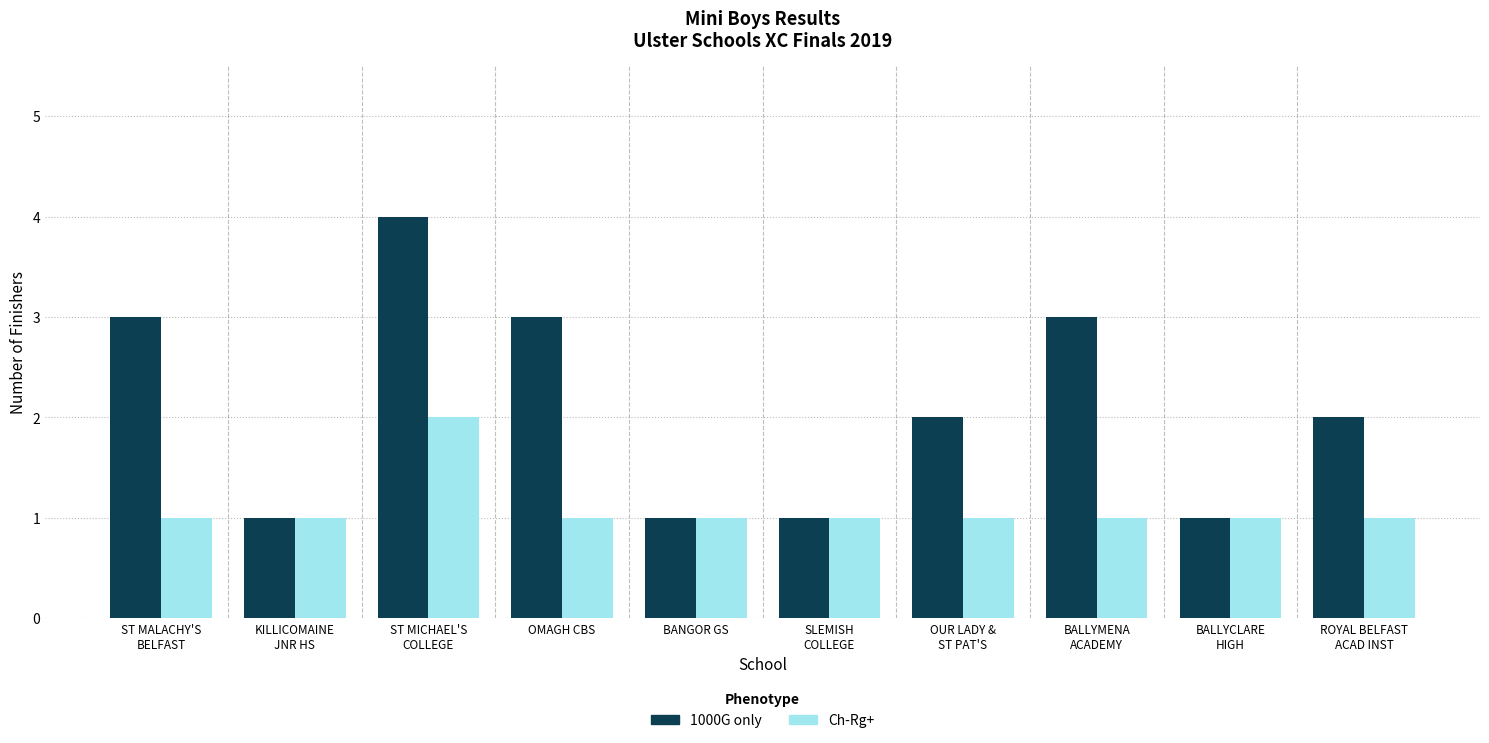

Which series has the largest total across all categories?

1000G only